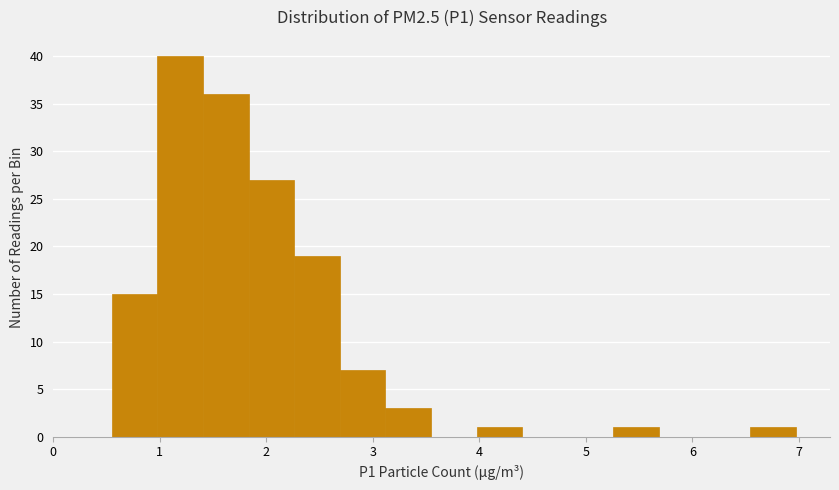

Reading left to right, list every bar in this chart as the range it spans on the x-axis followed by its height. Neither the bar edges nor the heights are printed on the chart, so give them approximately, as read against the axes.

0.6 to 1.0: 15
1.0 to 1.4: 40
1.4 to 1.8: 36
1.8 to 2.3: 27
2.3 to 2.7: 19
2.7 to 3.1: 7
3.1 to 3.5: 3
3.5 to 4.0: 0
4.0 to 4.4: 1
4.4 to 4.8: 0
4.8 to 5.3: 0
5.3 to 5.7: 1
5.7 to 6.1: 0
6.1 to 6.5: 0
6.5 to 7.0: 1